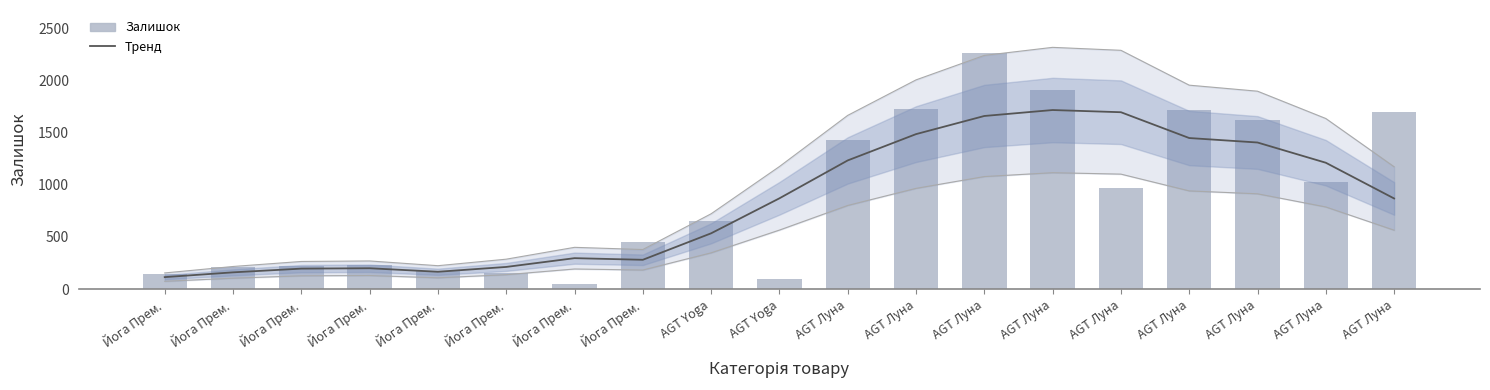

What is the greatest value displayed?

2265.0